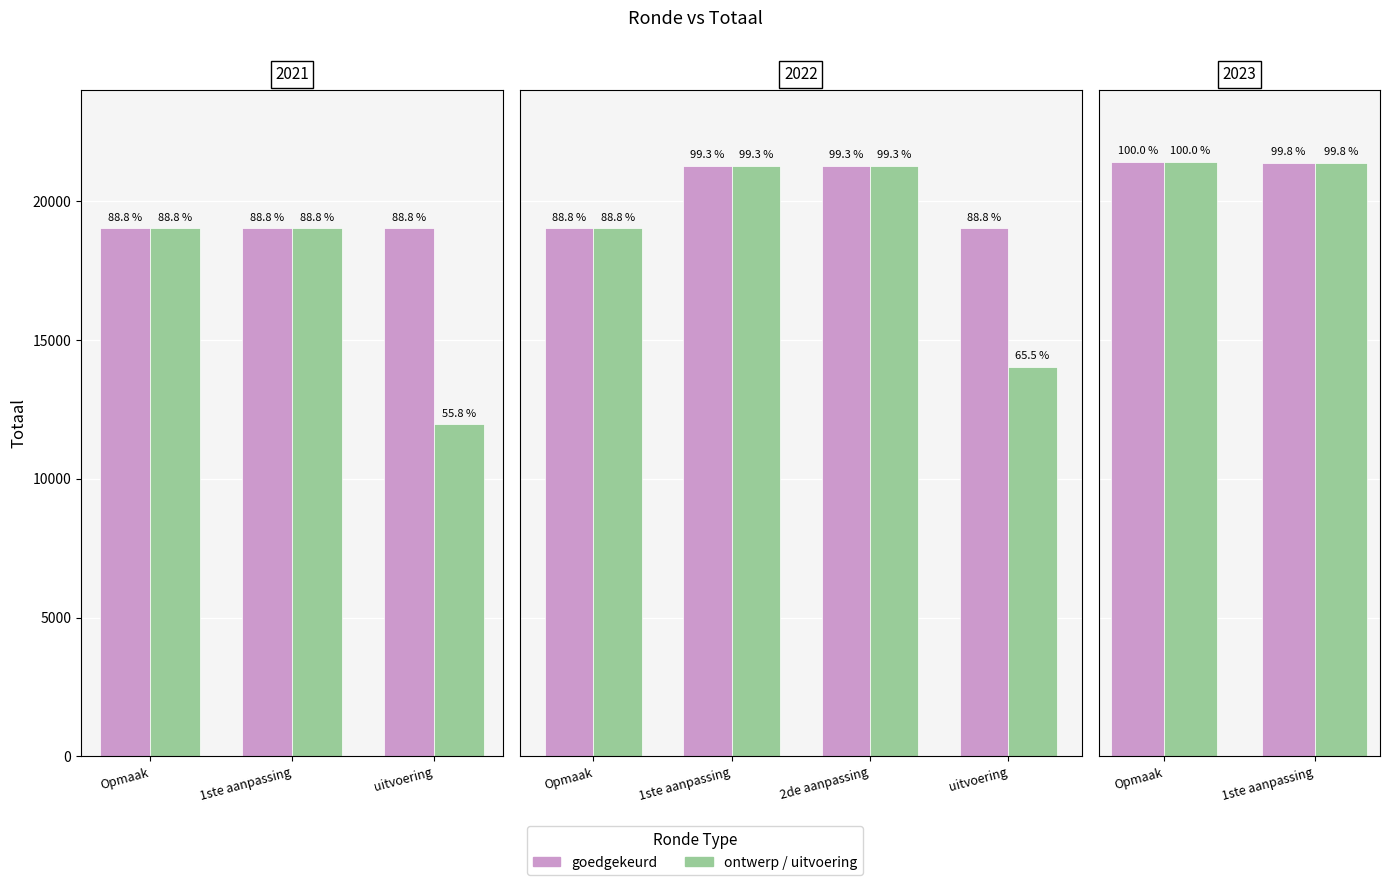

The ontwerp series shows 21424 at Opmaak. True or false?

True